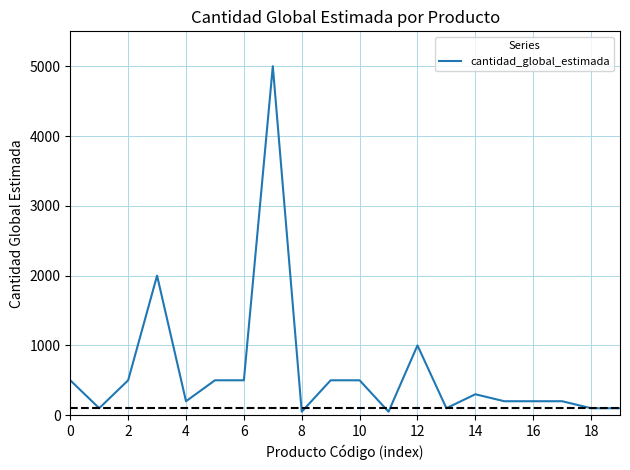

What is the difference between the maximum and minimum values?

4950